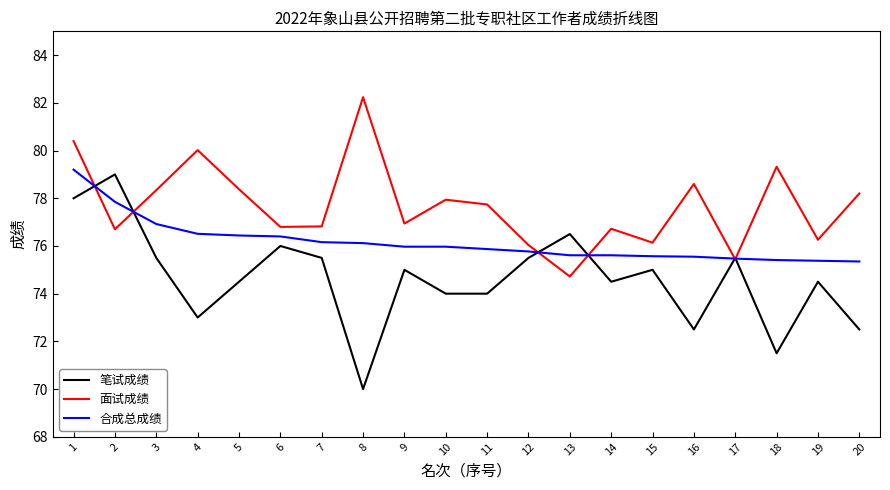

At which category does 笔试成绩 reach its first local valley?

4